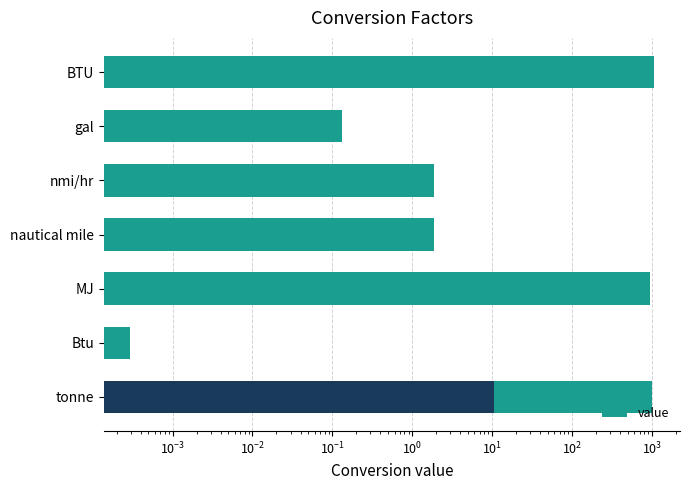

What is the change in value from MJ to gal?

-947.7